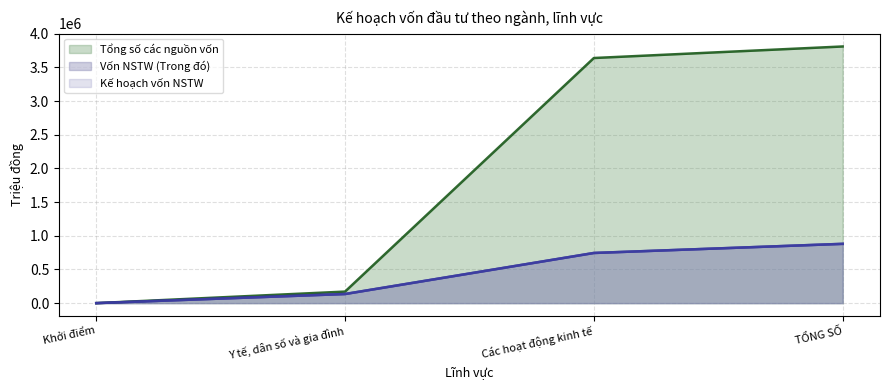

List the series in order of their peak value, highest first.

Tổng số các nguồn vốn, Vốn NSTW (Trong đó), Kế hoạch vốn NSTW